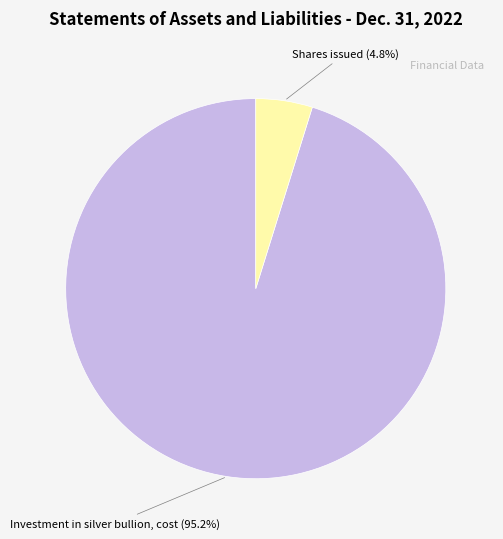

Is there any slice that represents more than half of the pie?

Yes